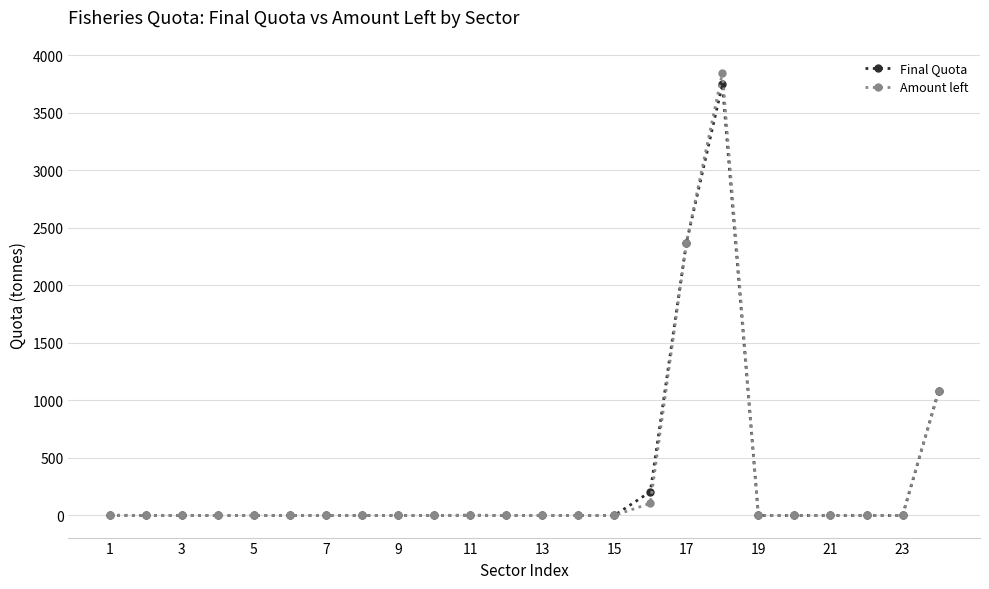

What is the value of the Amount left point at the 17th from the left?

2369.0